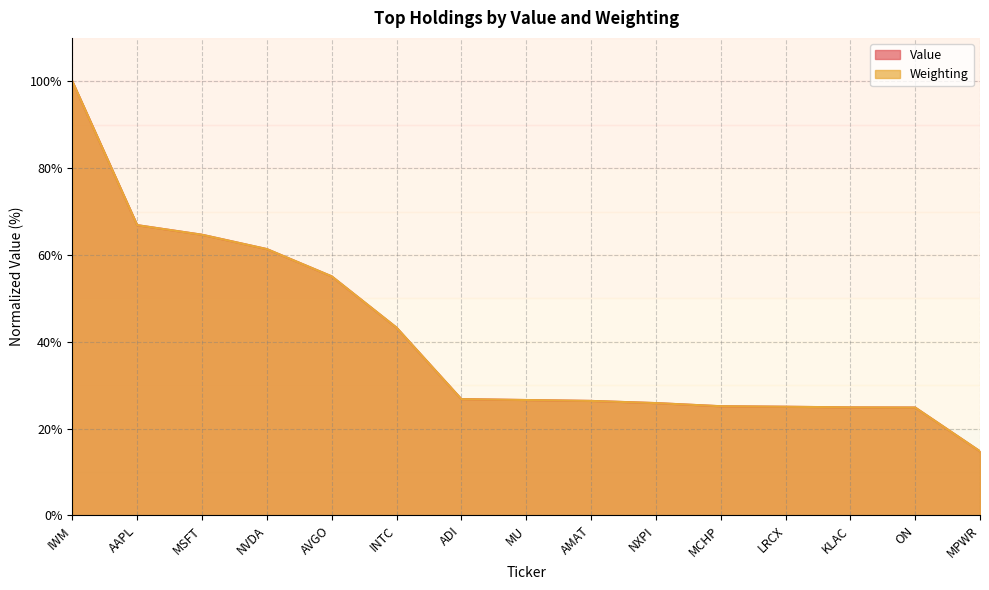

At which label is Value closest to 57?

AVGO